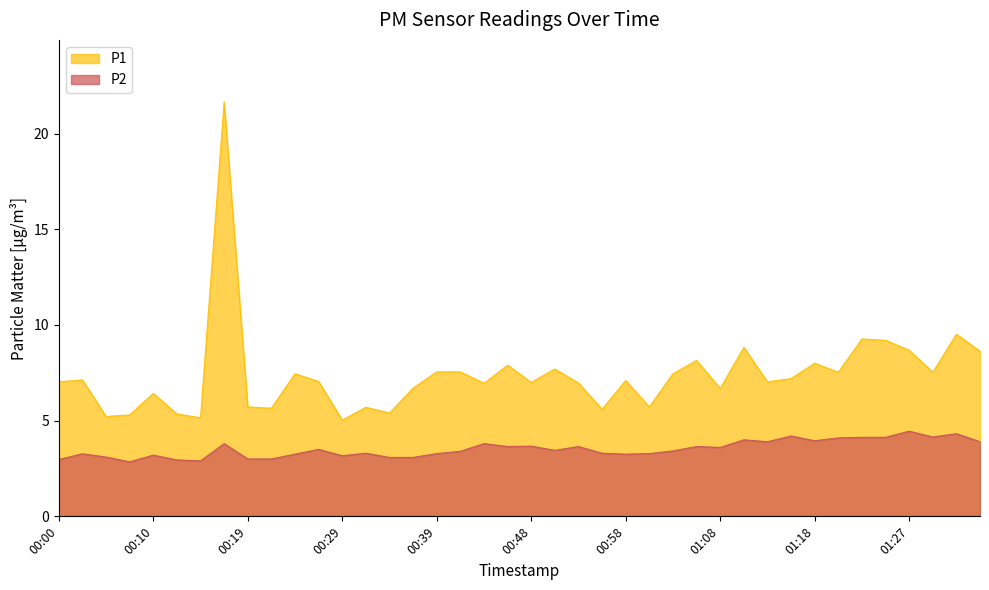

What is the label of the 11th point from the right?

01:10